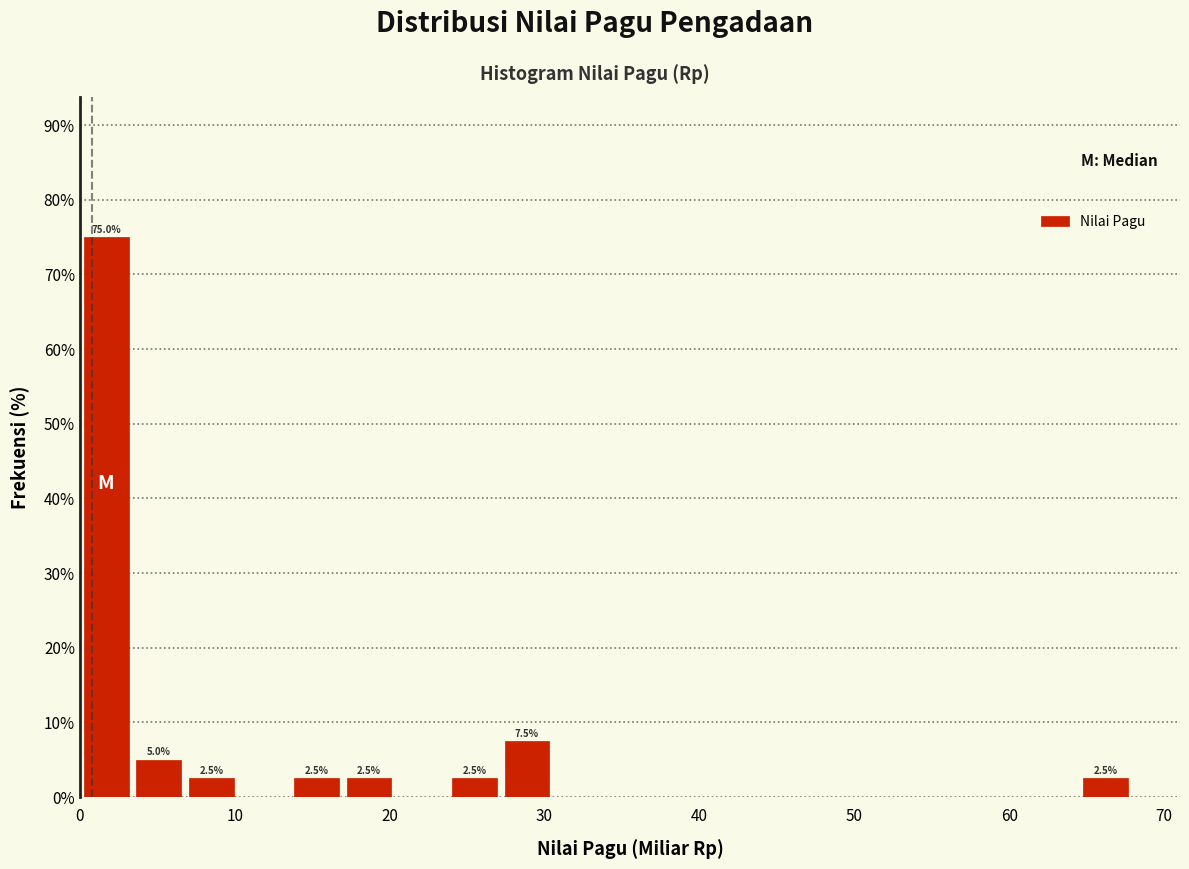

Around what value on the x-axis is the tallest bar? Give the approximate position of its centre, as read against the axis.

2